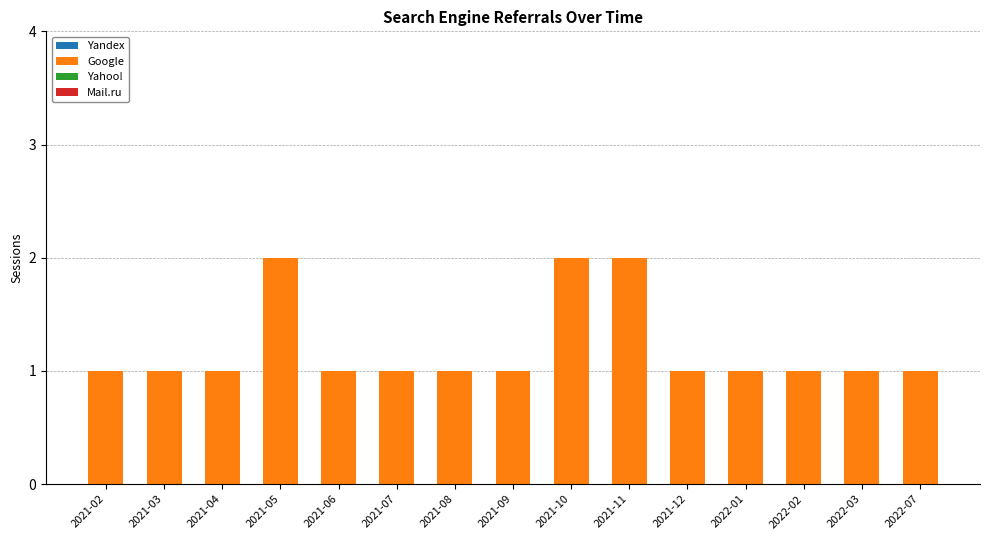

What is the ratio of the value at 2021-07 to the value at 2021-12?

1.0